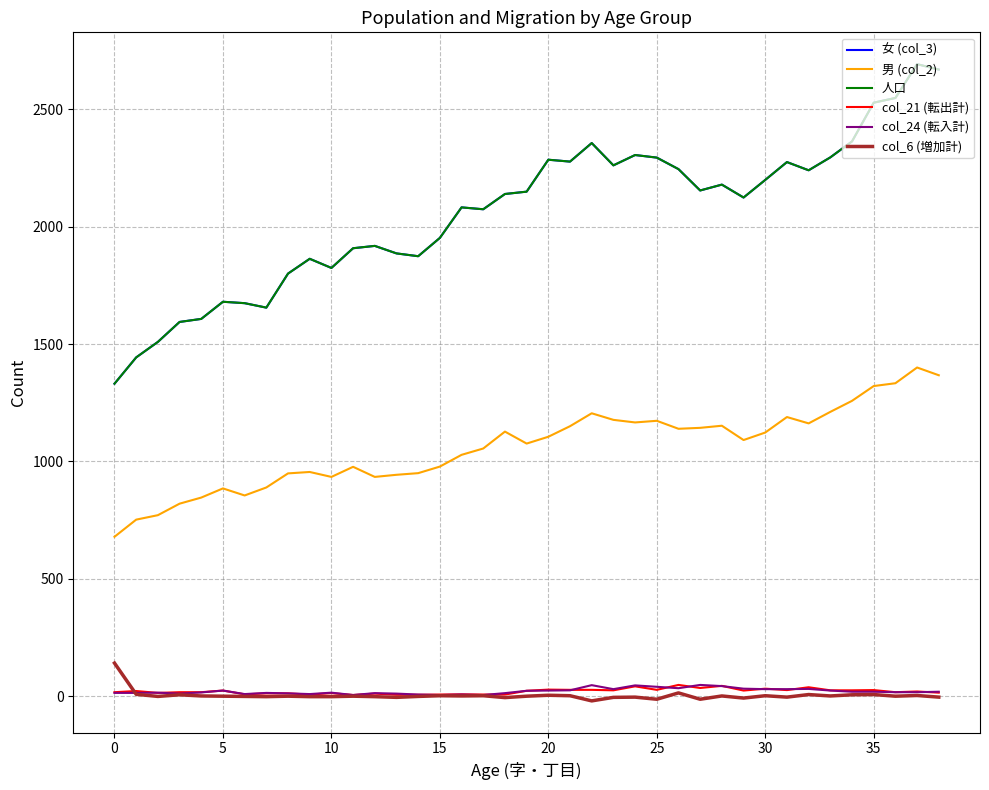

Does the chart display data point markers on the line(s)?

No